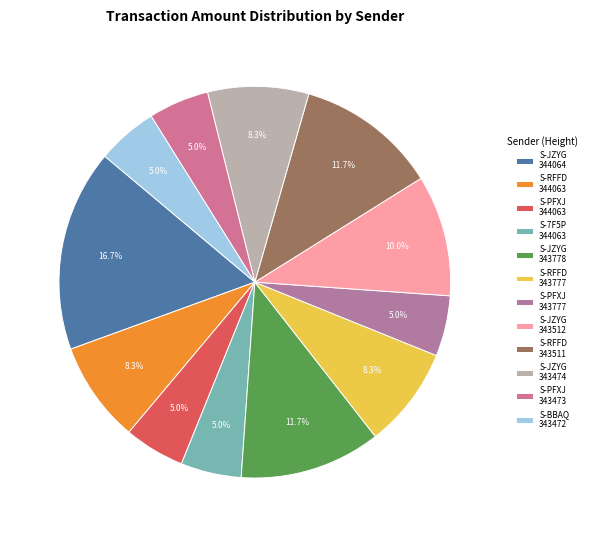

Which category has the biggest portion of the pie?

S-JZYG 344064